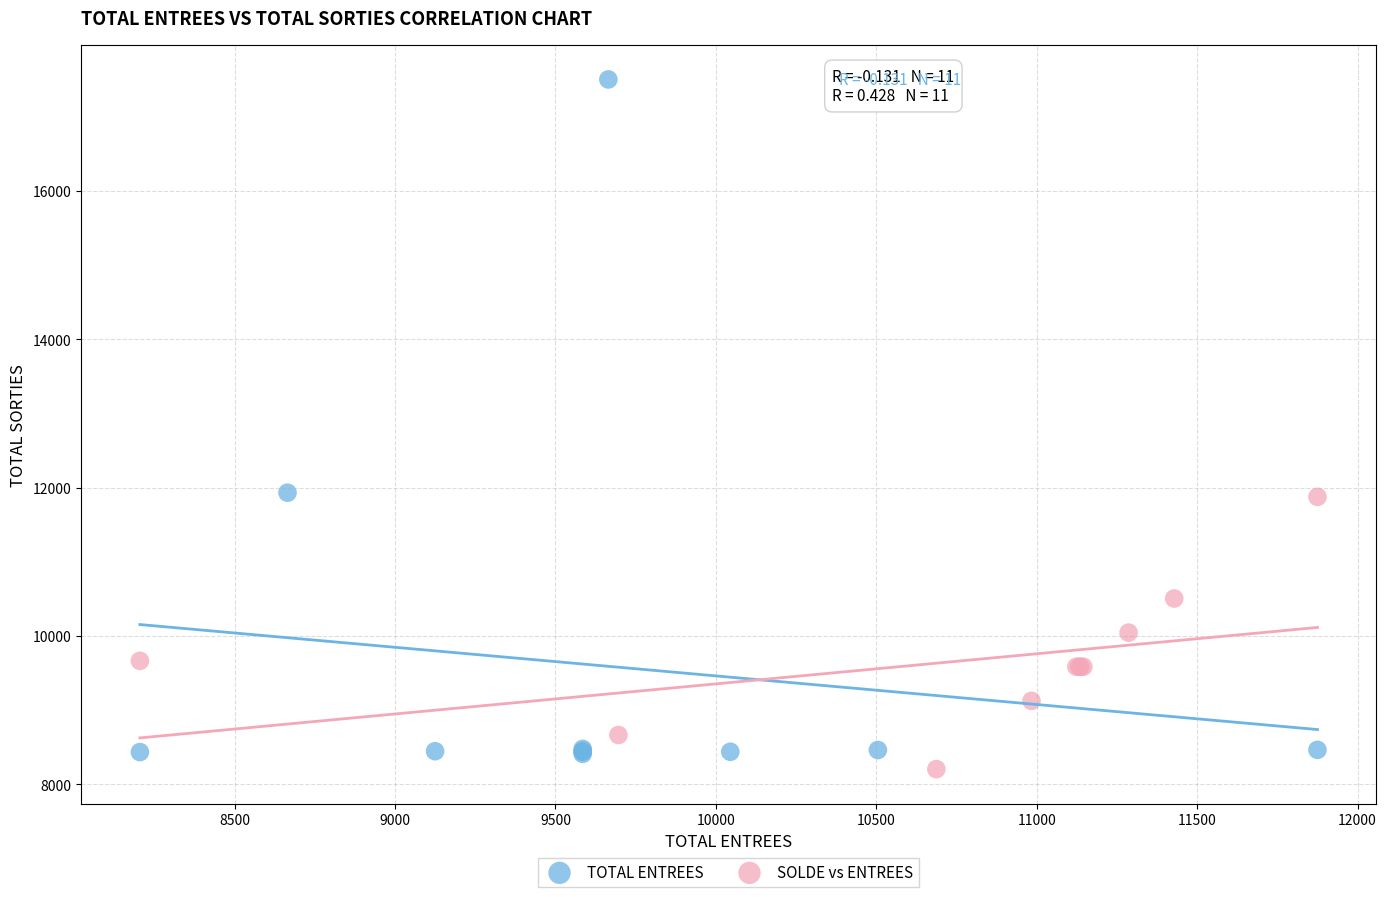

Which series contains the highest Y value?

TOTAL ENTREES